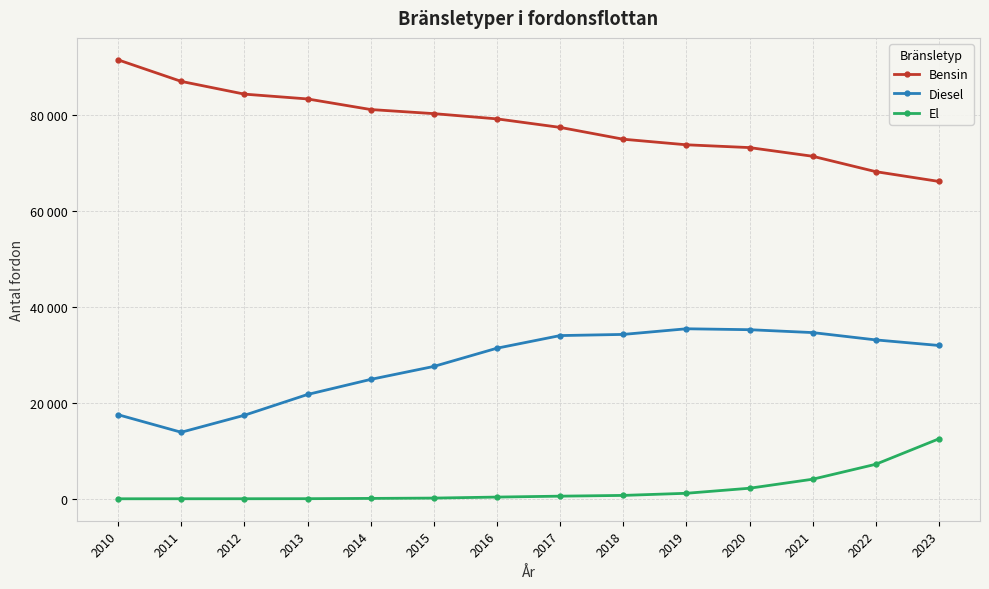

Is this an area chart (filled region under the line)?

No